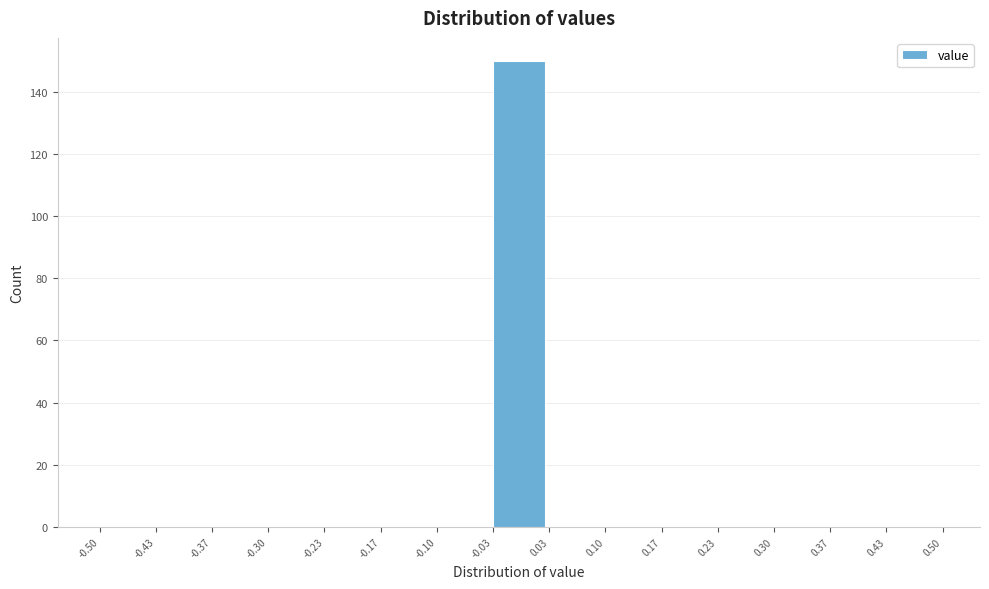

How tall is the bar that spans -0.03 to 0.03 on the x-axis? The values are not printed on the chart, so give them approximately, as read against the axis.

150